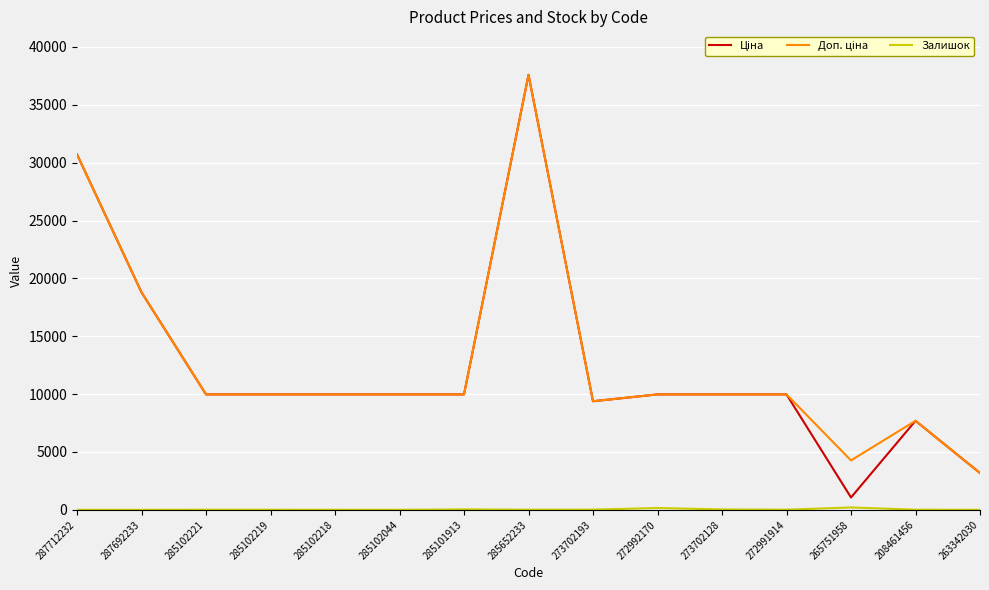

True or false: Доп. ціна and Залишок cross at least once.

False